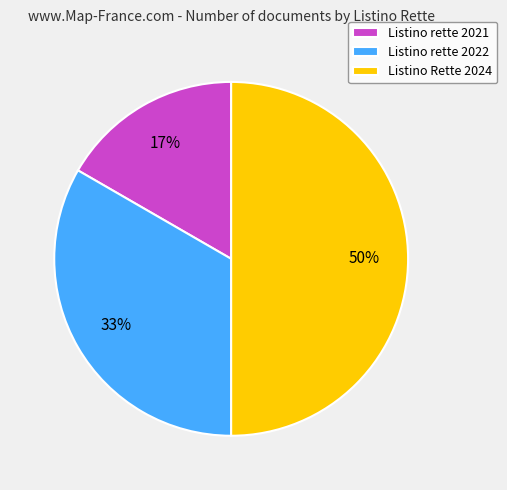

What percentage is the Listino rette 2021 slice, to the nearest percent?

17%